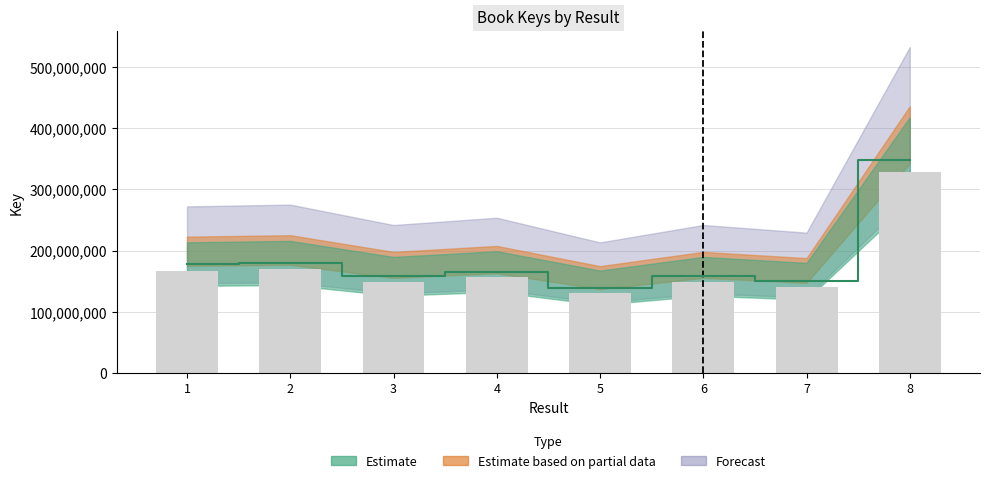

What value does the data have at 8?

347916798.0